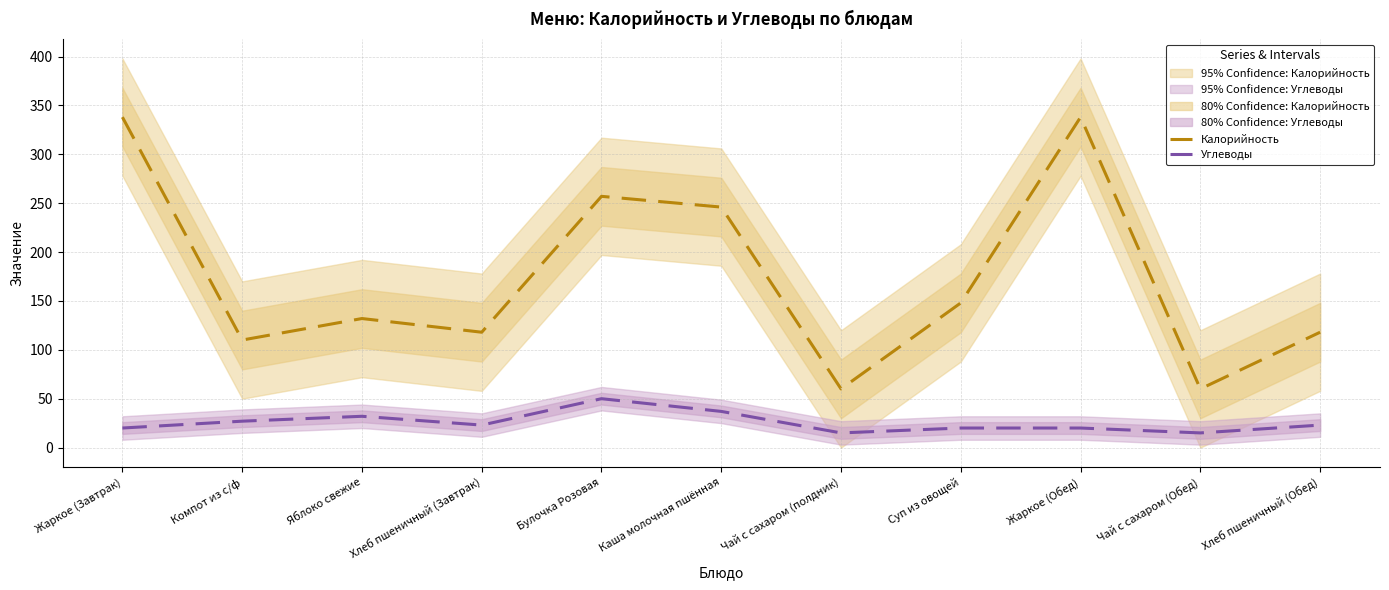

What is the difference between the Углеводы values at Хлеб пшеничный (Завтрак) and Яблоко свежие?

9